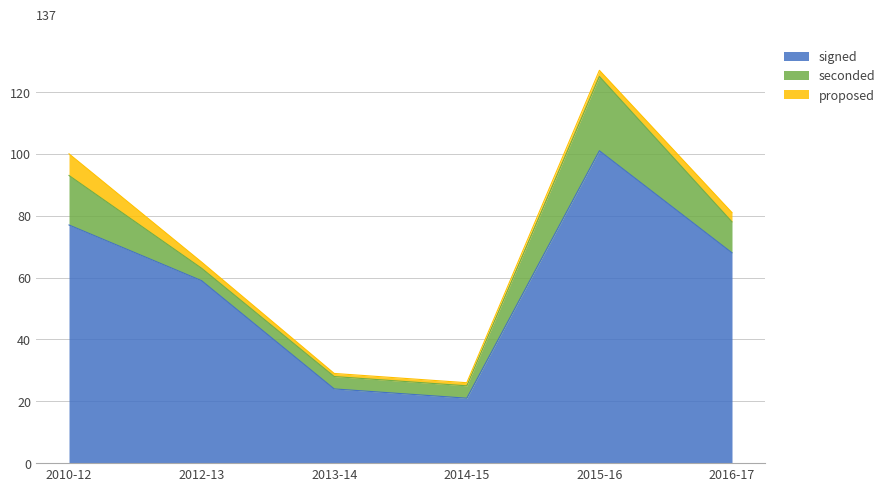

What is the maximum value for seconded?

24